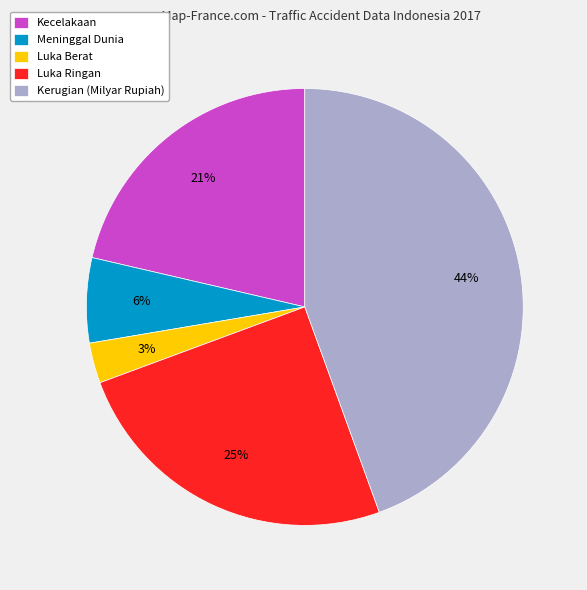

True or false: Meninggal Dunia accounts for 15% of the total.

False